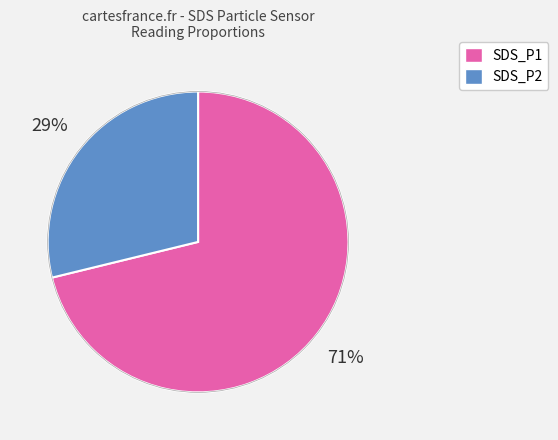

What is the majority slice?

SDS_P1